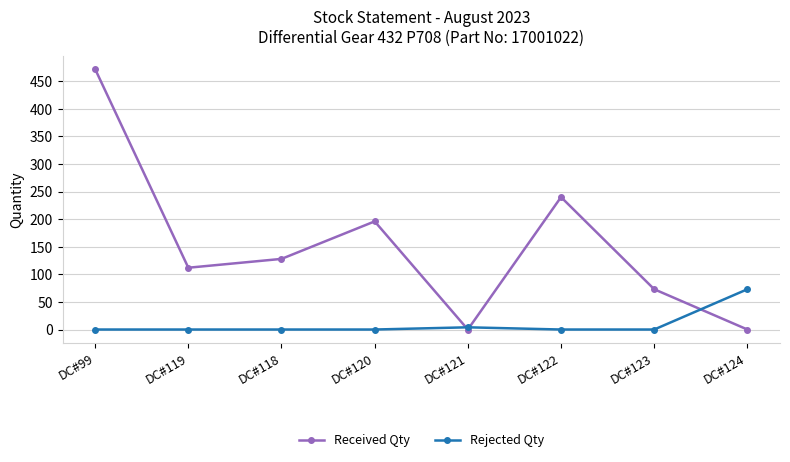

How many interior local valleys does the Received Qty series have?

2